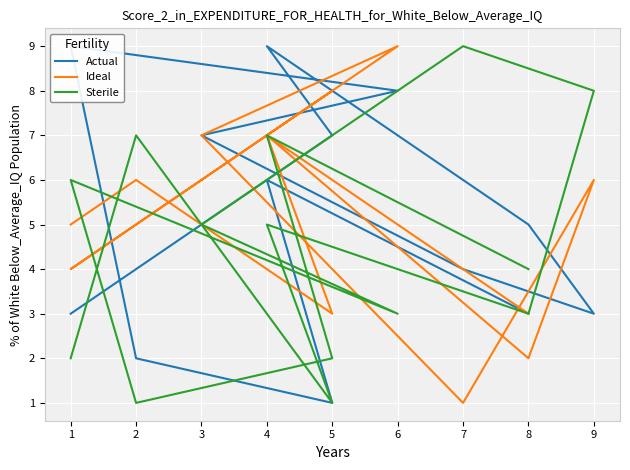

What is the difference between the second highest and minimum values in the Actual series?

8